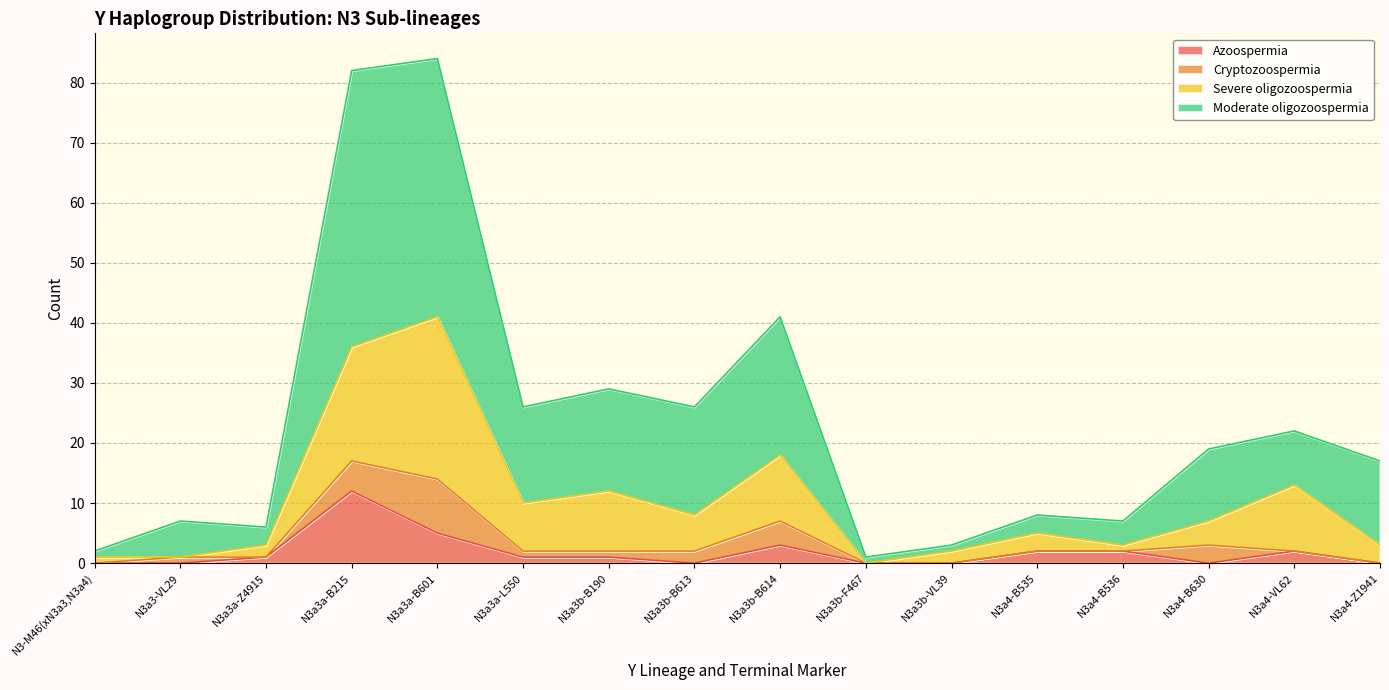

The value of Azoospermia at N3a4-B630 is 0. True or false?

True